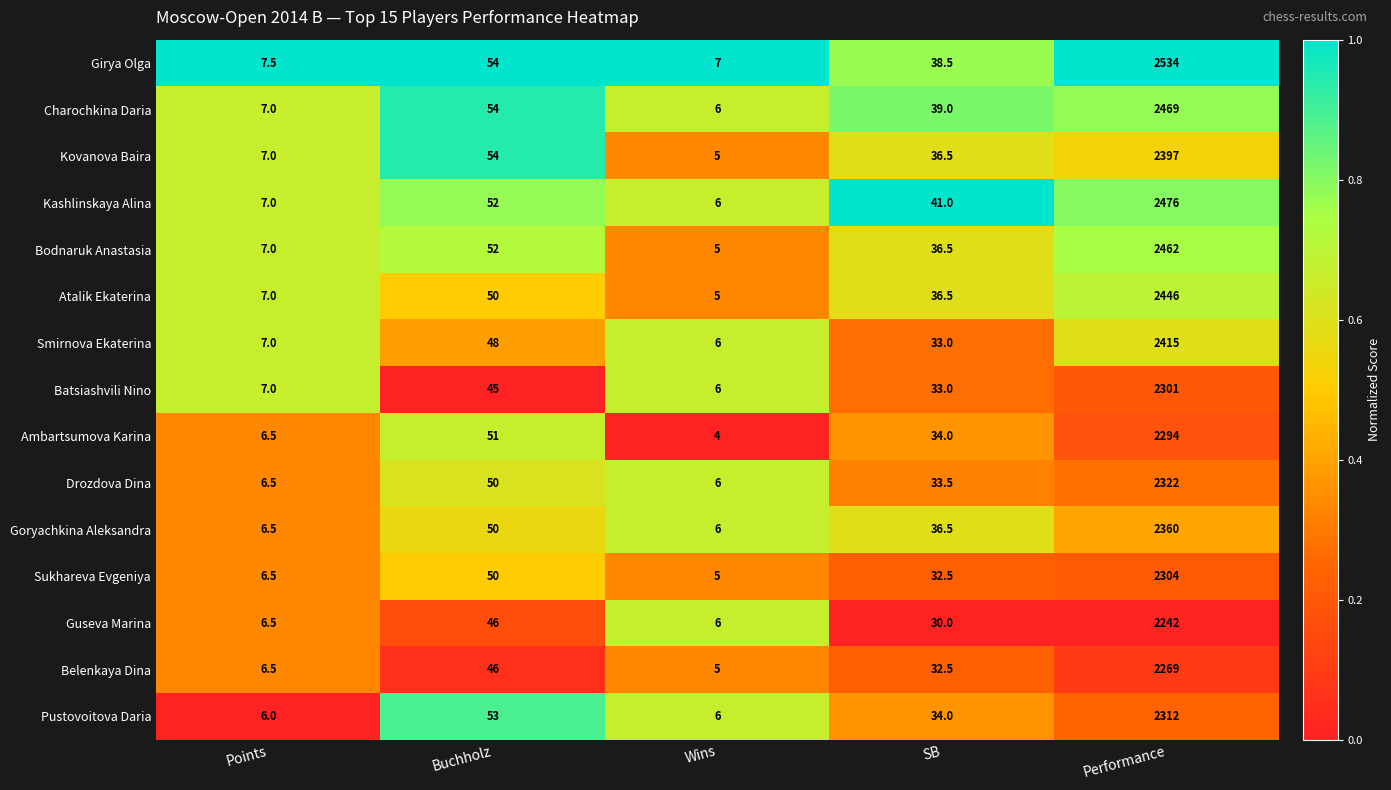

The value of Pustovoitova Daria at Buchholz is 53.0. True or false?

True